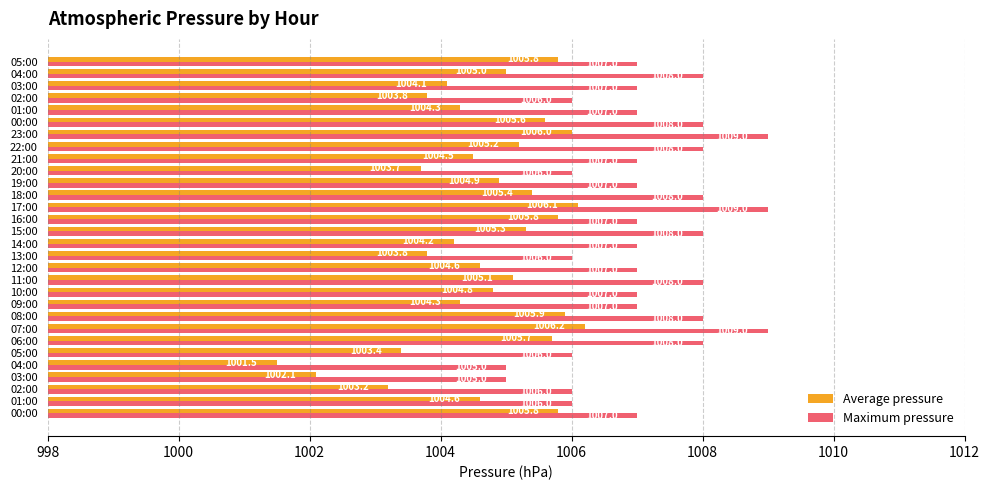

How many series are shown in this chart?

2